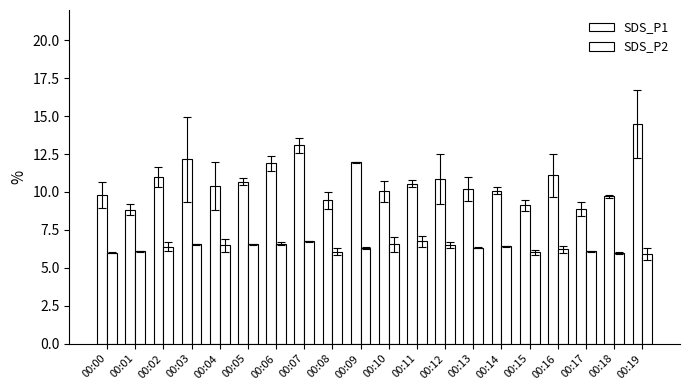

Is it true that SDS_P2 equals 6.4 at 00:14?

True